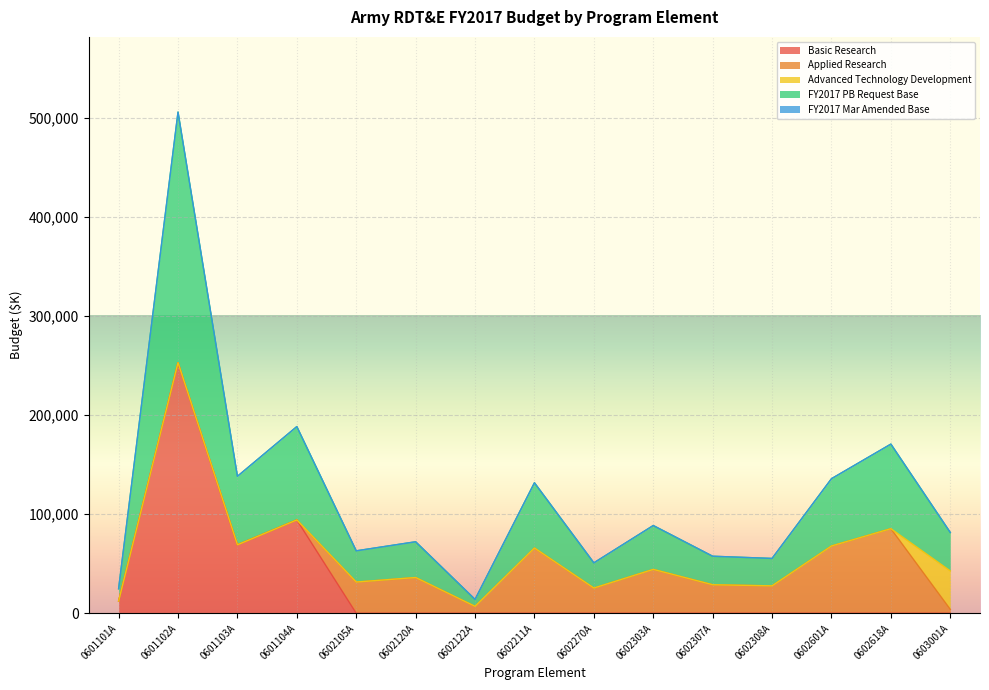

True or false: FY2017 PB Request Base and Applied Research cross at least once.

False